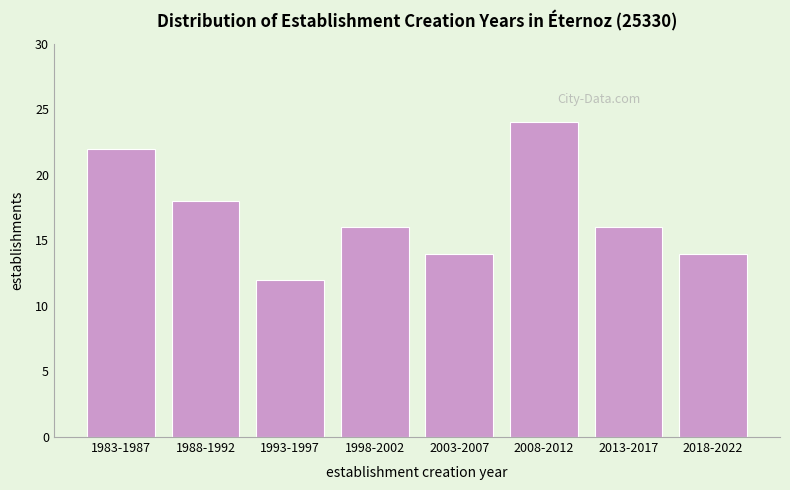

Reading left to right, extract all data points from this chart.

22	18	12	16	14	24	16	14